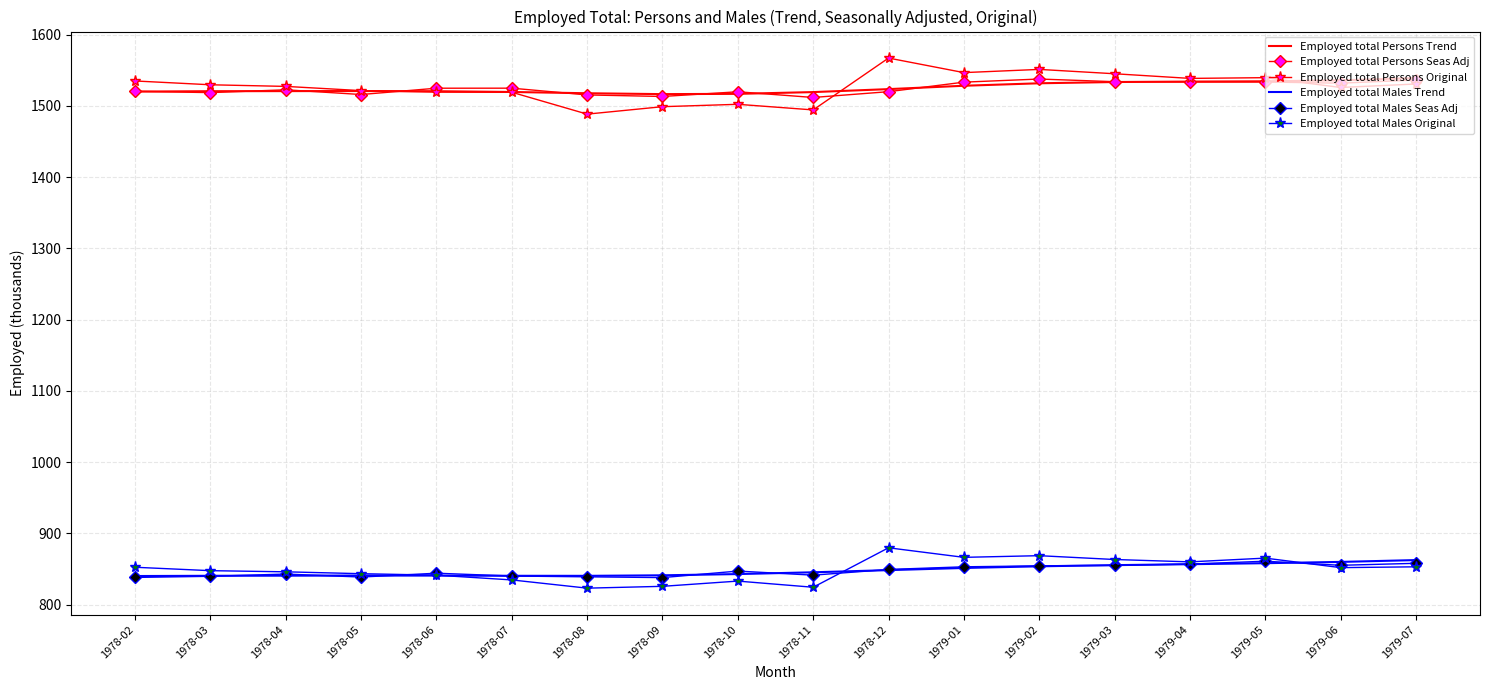

What is the lowest value of the Employed total Persons Trend series?

1516.4